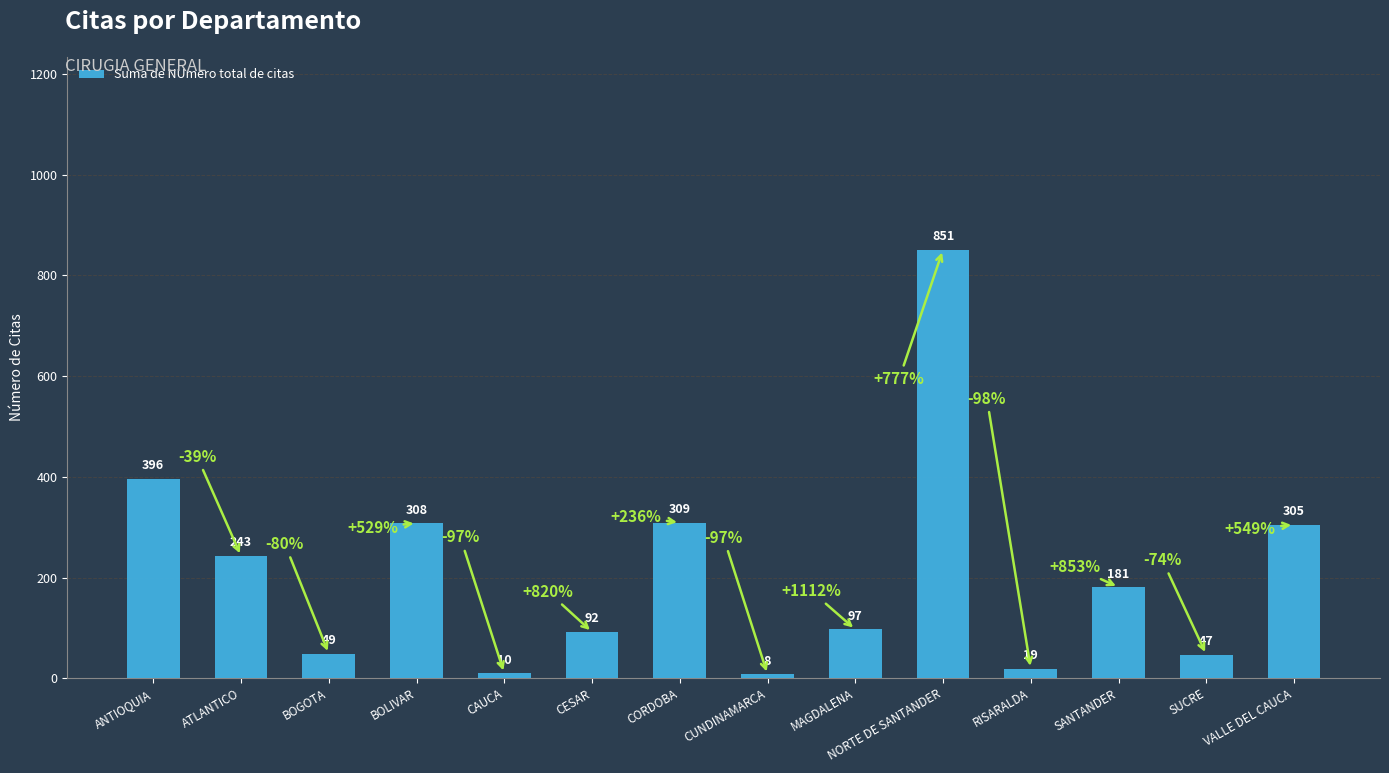

What is the change in value from ANTIOQUIA to CUNDINAMARCA?

-388